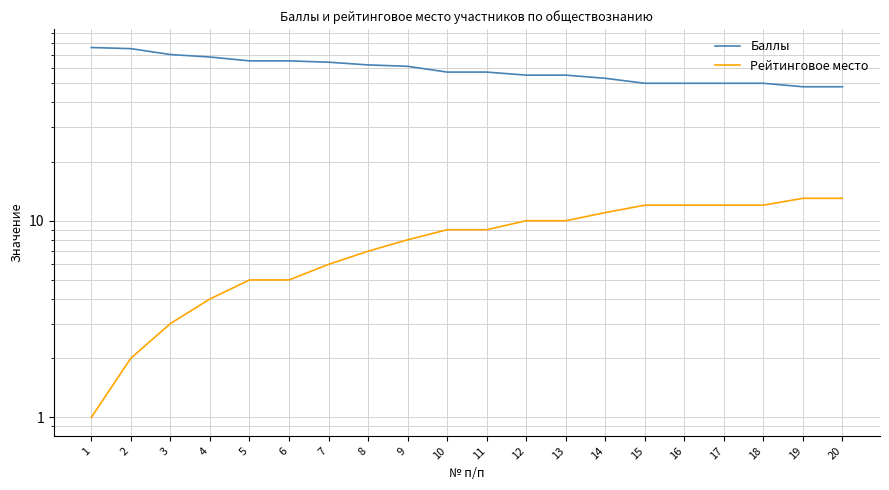

What is the difference between the maximum and minimum values in the Баллы series?

28